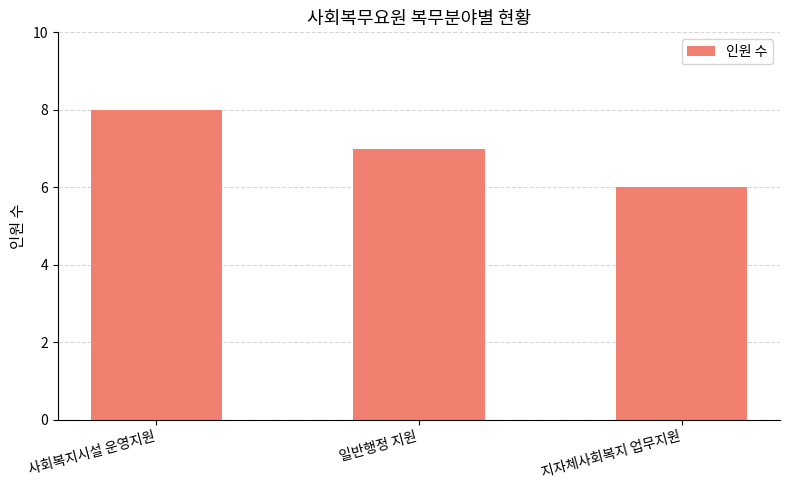

Count the values in the range 6 to 8.

3